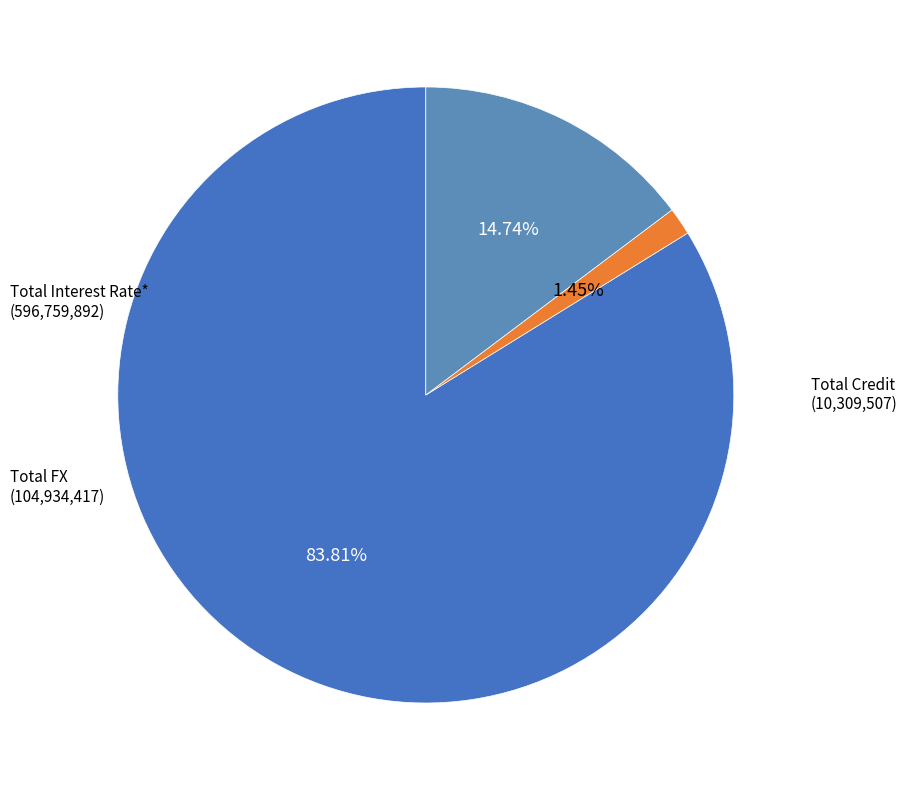

Is the sum of Total Credit and Total Interest Rate* greater than half?

Yes